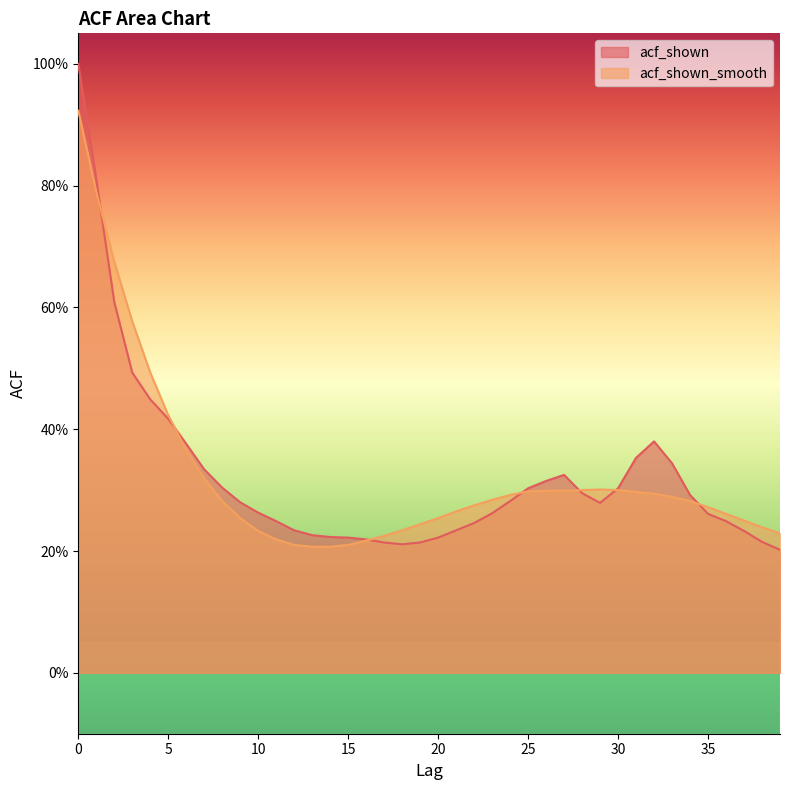

In acf_shown_smooth, how many points are higher than both neighbors (excluding endpoints)?

1